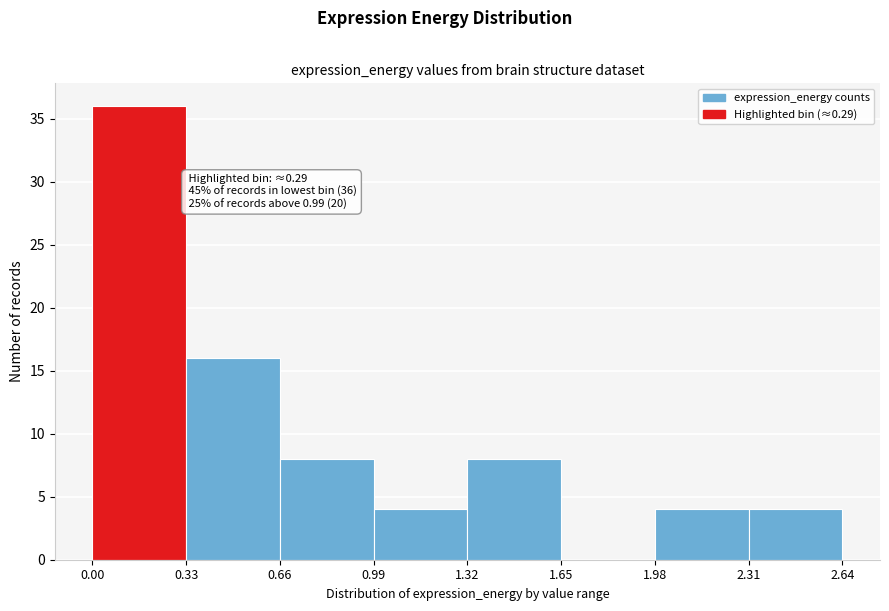

Over which range of the x-axis is the bar tallest?

0.00 to 0.33